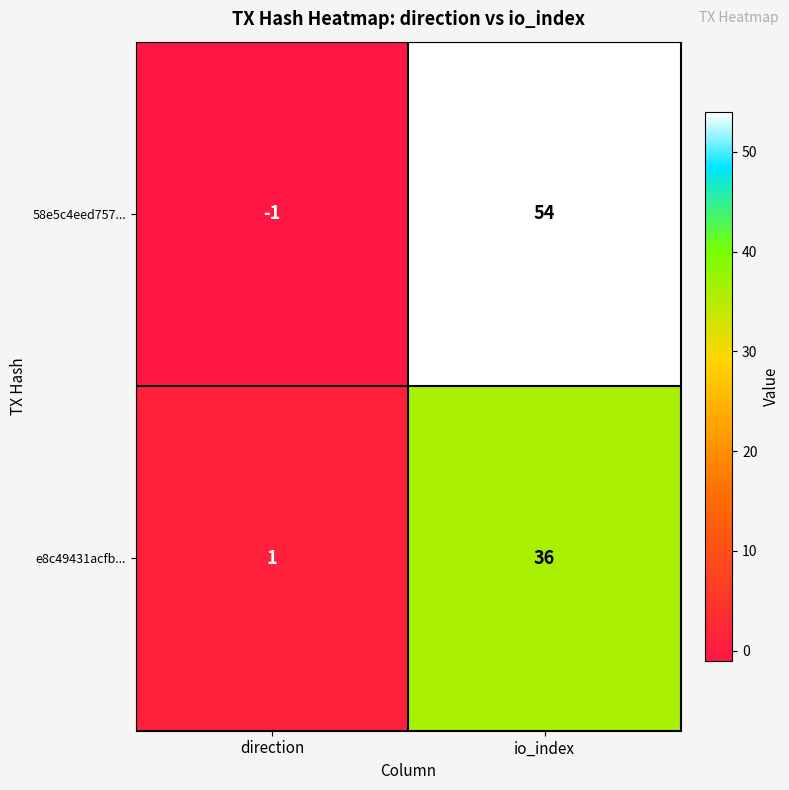

At how many categories does at least one series exceed 37?

1